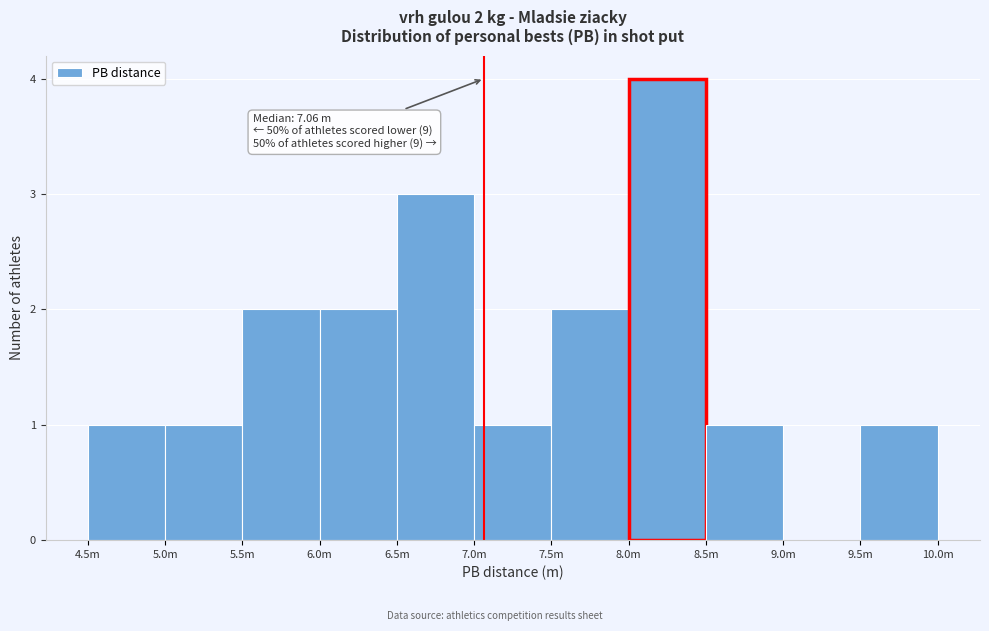

Reading left to right, extract all data points from this chart.

4.5m=1	5.0m=1	5.5m=2	6.0m=2	6.5m=3	7.0m=1	7.5m=2	8.0m=4	8.5m=1	9.0m=0	9.5m=1